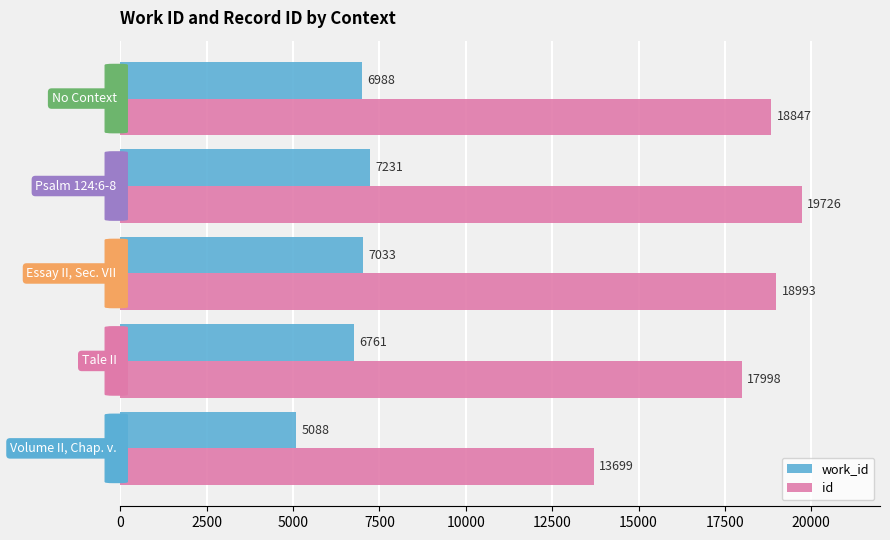

List the series in order of their peak value, lowest first.

work_id, id